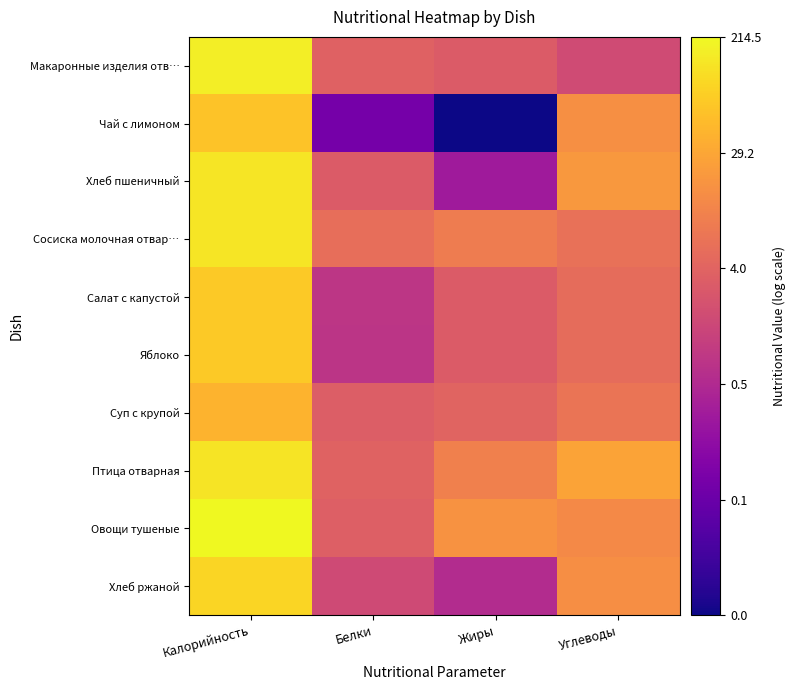

Reading left to right, extract all data points from this chart.

Макаронные изделия отв…: Калорийность=2.2	Белки=0.6	Жиры=0.5	Углеводы=0.2
Чай с лимоном: Калорийность=1.8	Белки=-1.0	Жиры=-2.0	Углеводы=1.2
Хлеб пшеничный: Калорийность=2.1	Белки=0.5	Жиры=-0.5	Углеводы=1.3
Сосиска молочная отвар…: Калорийность=2.1	Белки=0.8	Жиры=0.9	Углеводы=0.8
Салат с капустой: Калорийность=1.9	Белки=-0.1	Жиры=0.5	Углеводы=0.7
Яблоко: Калорийность=1.8	Белки=-0.1	Жиры=0.5	Углеводы=0.7
Суп с крупой: Калорийность=1.6	Белки=0.5	Жиры=0.6	Углеводы=0.8
Птица отварная: Калорийность=2.1	Белки=0.6	Жиры=1.0	Углеводы=1.4
Овощи тушеные: Калорийность=2.3	Белки=0.5	Жиры=1.2	Углеводы=1.1
Хлеб ржаной: Калорийность=2.0	Белки=0.2	Жиры=-0.2	Углеводы=1.2